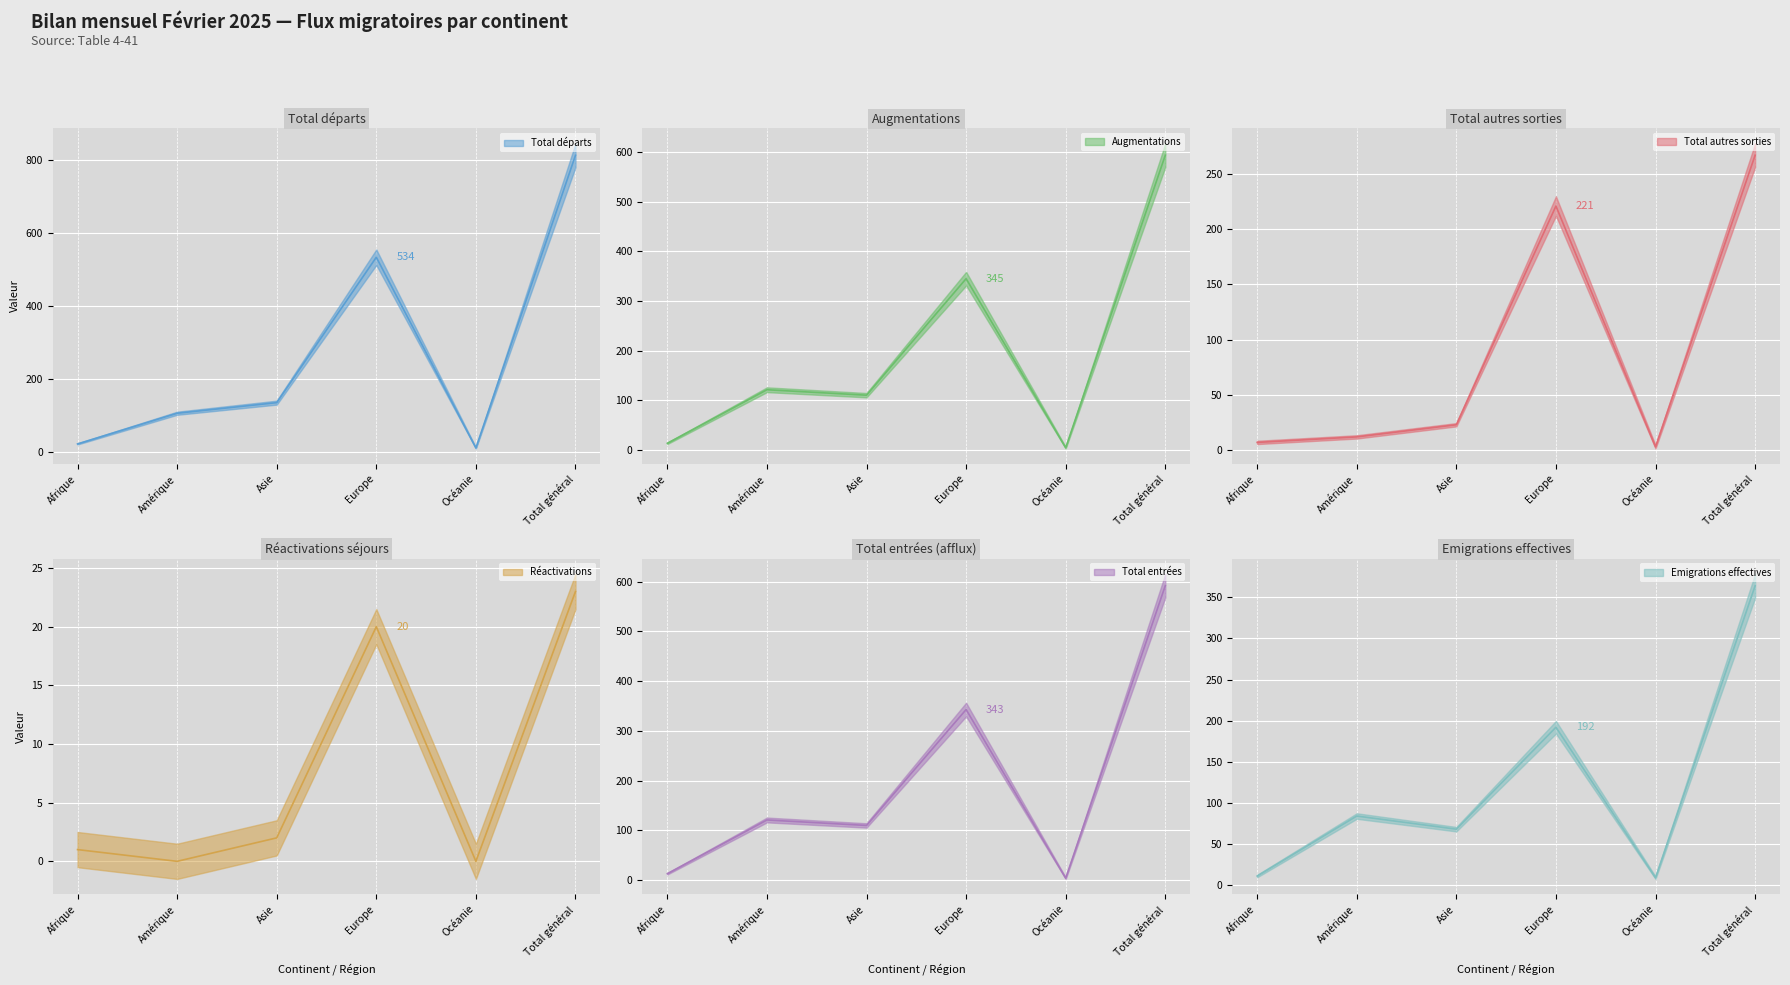

What is the lowest value of the Total départs (col_8) series?

12